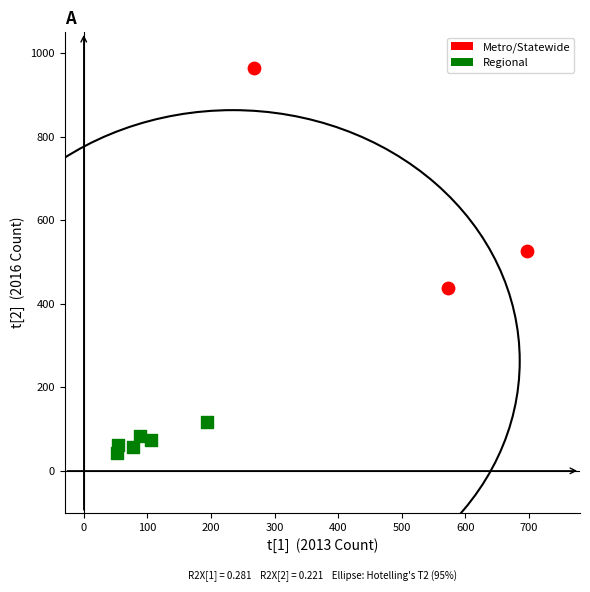

Which series reaches the minimum Y coordinate?

Regional